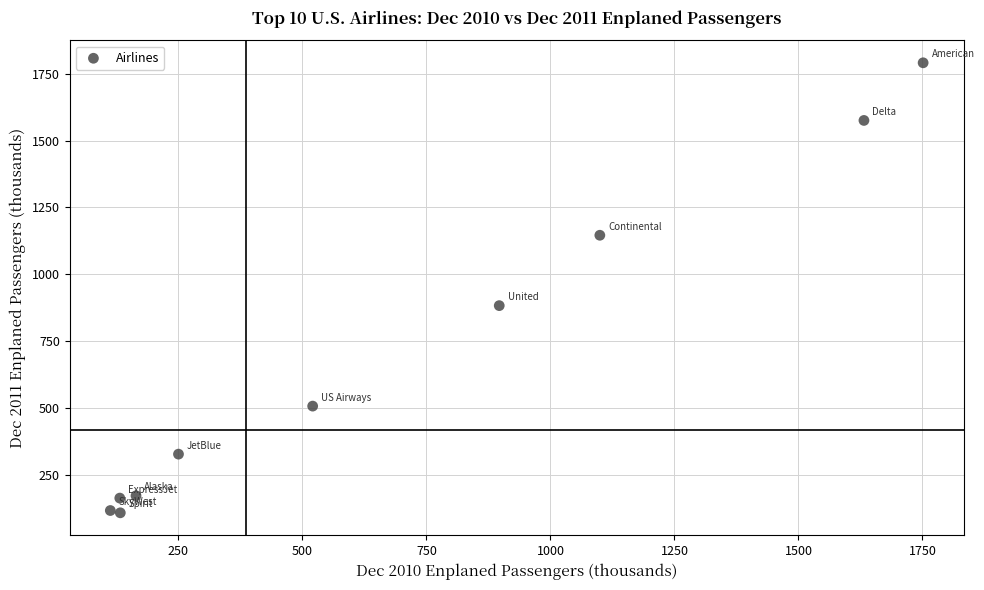

What Y value in the scatter plot is closest to 949?

882.4